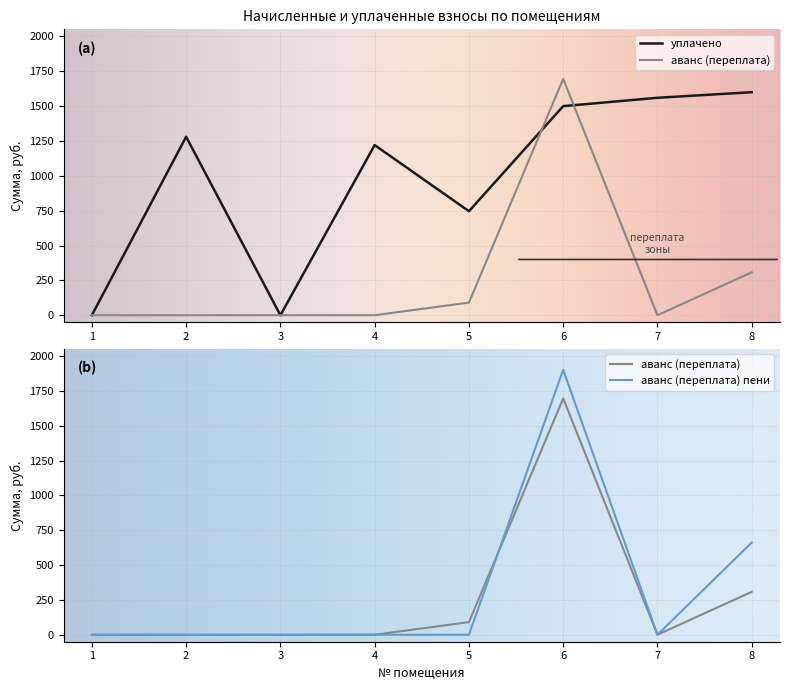

How many data points in уплачено are less than 1280?

4